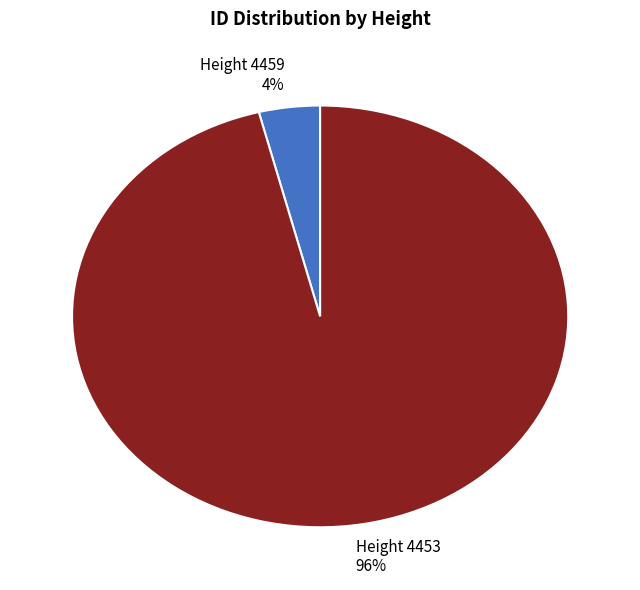

Is there a majority slice in this chart?

Yes